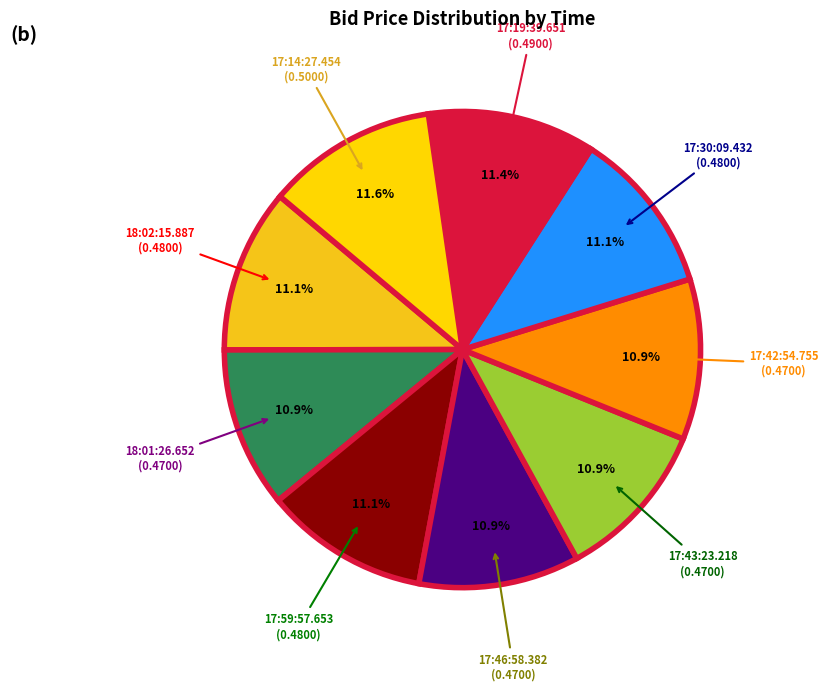

Count the number of slices in the pie.

9